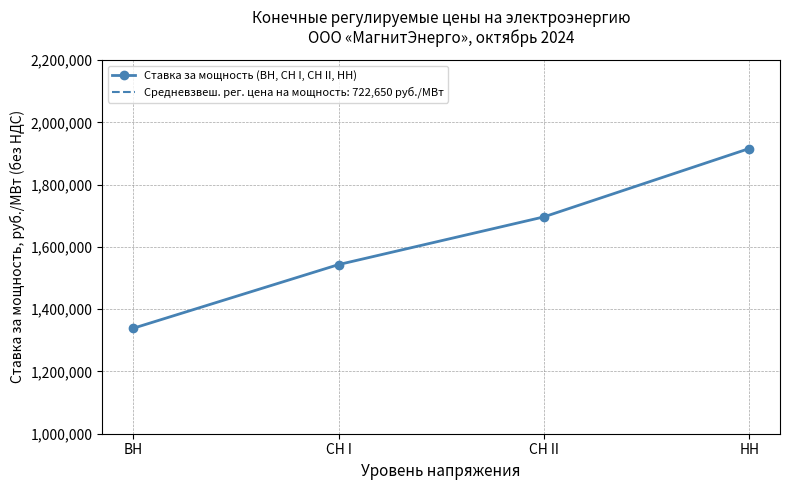

True or false: the data shows 810018.3 at СН I.

False